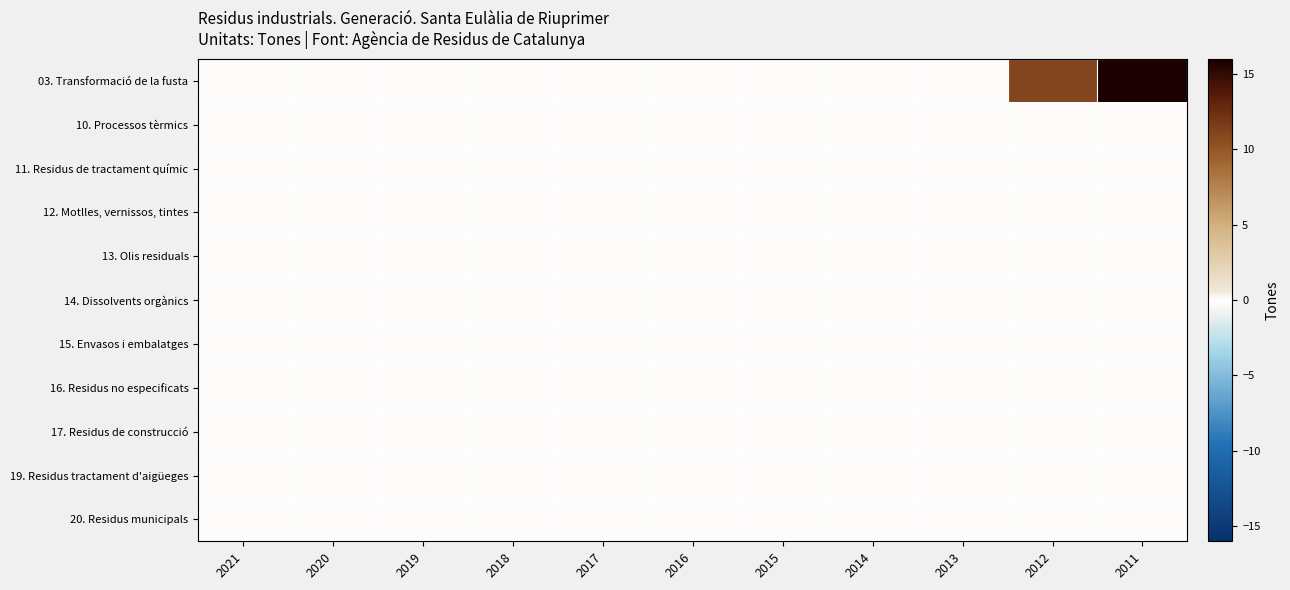

Reading left to right, extract all data points from this chart.

03. Transformació de la fusta: 2021=0	2020=0	2019=0	2018=0	2017=0	2016=0	2015=0	2014=0	2013=0	2012=11	2011=41
10. Processos tèrmics: 2021=0	2020=0	2019=0	2018=0	2017=0	2016=0	2015=0	2014=0	2013=0	2012=0	2011=0
11. Residus de tractament químic: 2021=0	2020=0	2019=0	2018=0	2017=0	2016=0	2015=0	2014=0	2013=0	2012=0	2011=0
12. Motlles, vernissos, tintes: 2021=0	2020=0	2019=0	2018=0	2017=0	2016=0	2015=0	2014=0	2013=0	2012=0	2011=0
13. Olis residuals: 2021=0	2020=0	2019=0	2018=0	2017=0	2016=0	2015=0	2014=0	2013=0	2012=0	2011=0
14. Dissolvents orgànics: 2021=0	2020=0	2019=0	2018=0	2017=0	2016=0	2015=0	2014=0	2013=0	2012=0	2011=0
15. Envasos i embalatges: 2021=0	2020=0	2019=0	2018=0	2017=0	2016=0	2015=0	2014=0	2013=0	2012=0	2011=0
16. Residus no especificats: 2021=0	2020=0	2019=0	2018=0	2017=0	2016=0	2015=0	2014=0	2013=0	2012=0	2011=0
17. Residus de construcció: 2021=0	2020=0	2019=0	2018=0	2017=0	2016=0	2015=0	2014=0	2013=0	2012=0	2011=0
19. Residus tractament d'aigüeges: 2021=0	2020=0	2019=0	2018=0	2017=0	2016=0	2015=0	2014=0	2013=0	2012=0	2011=0
20. Residus municipals: 2021=0	2020=0	2019=0	2018=0	2017=0	2016=0	2015=0	2014=0	2013=0	2012=0	2011=0